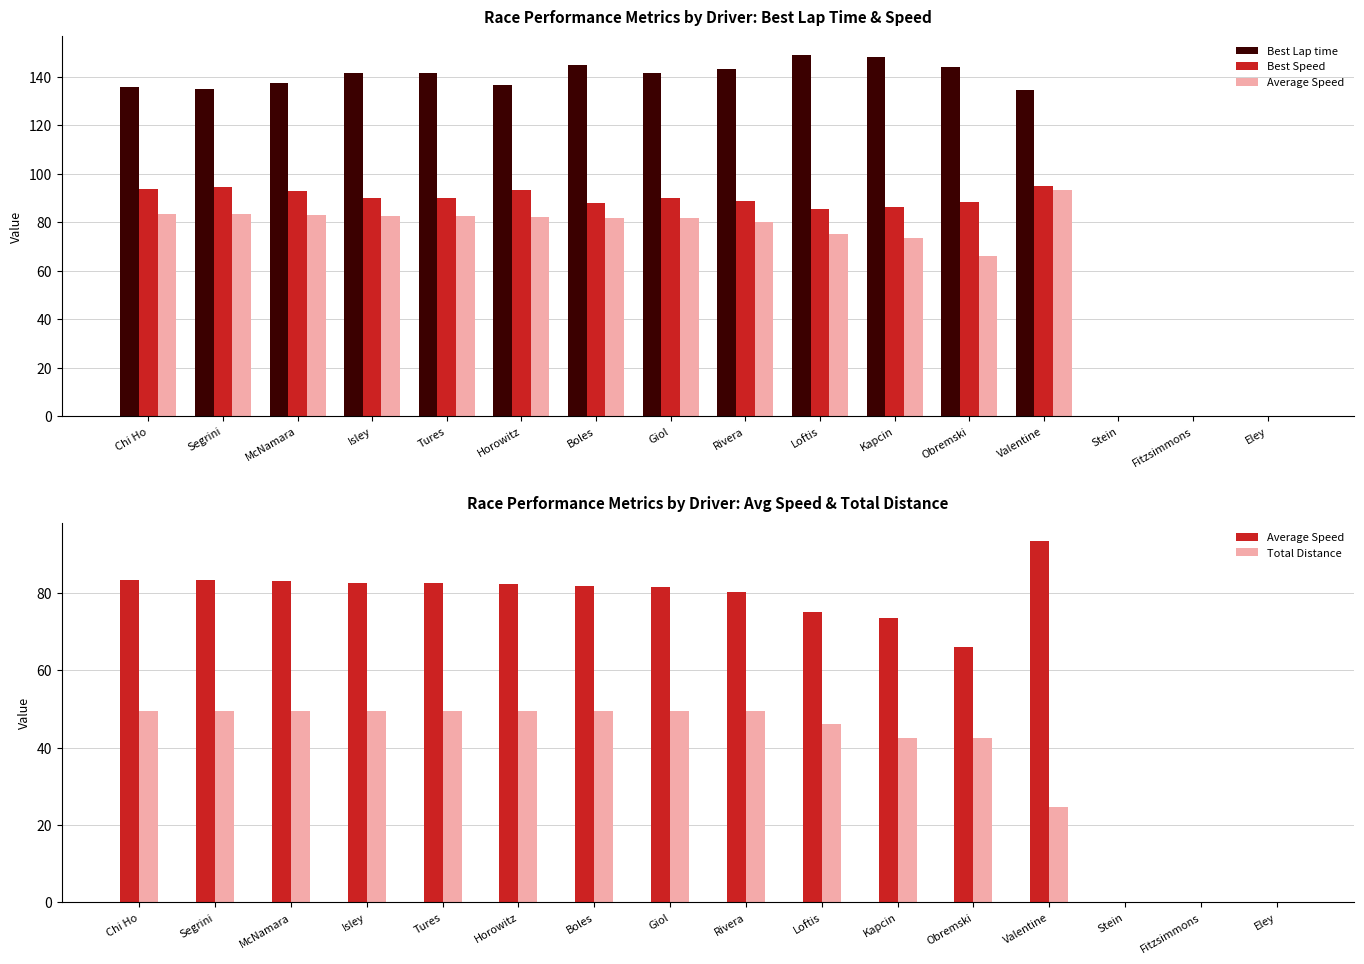

What are all the series names shown in the legend?

Best Lap time, Best Speed, Average Speed, Total Distance